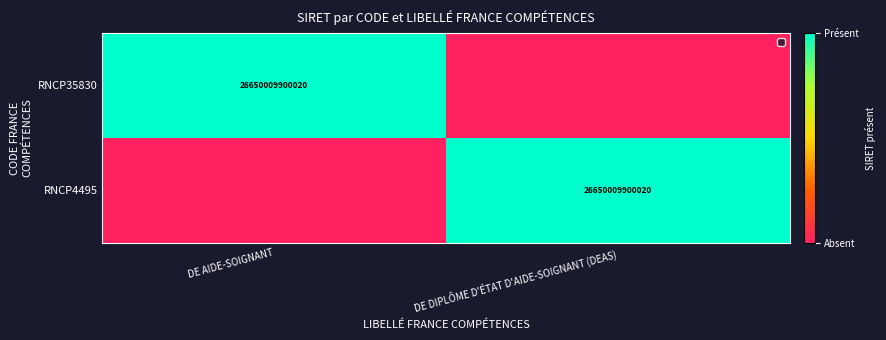

The RNCP35830 series shows 45301140036587 at DE AIDE-SOIGNANT. True or false?

False